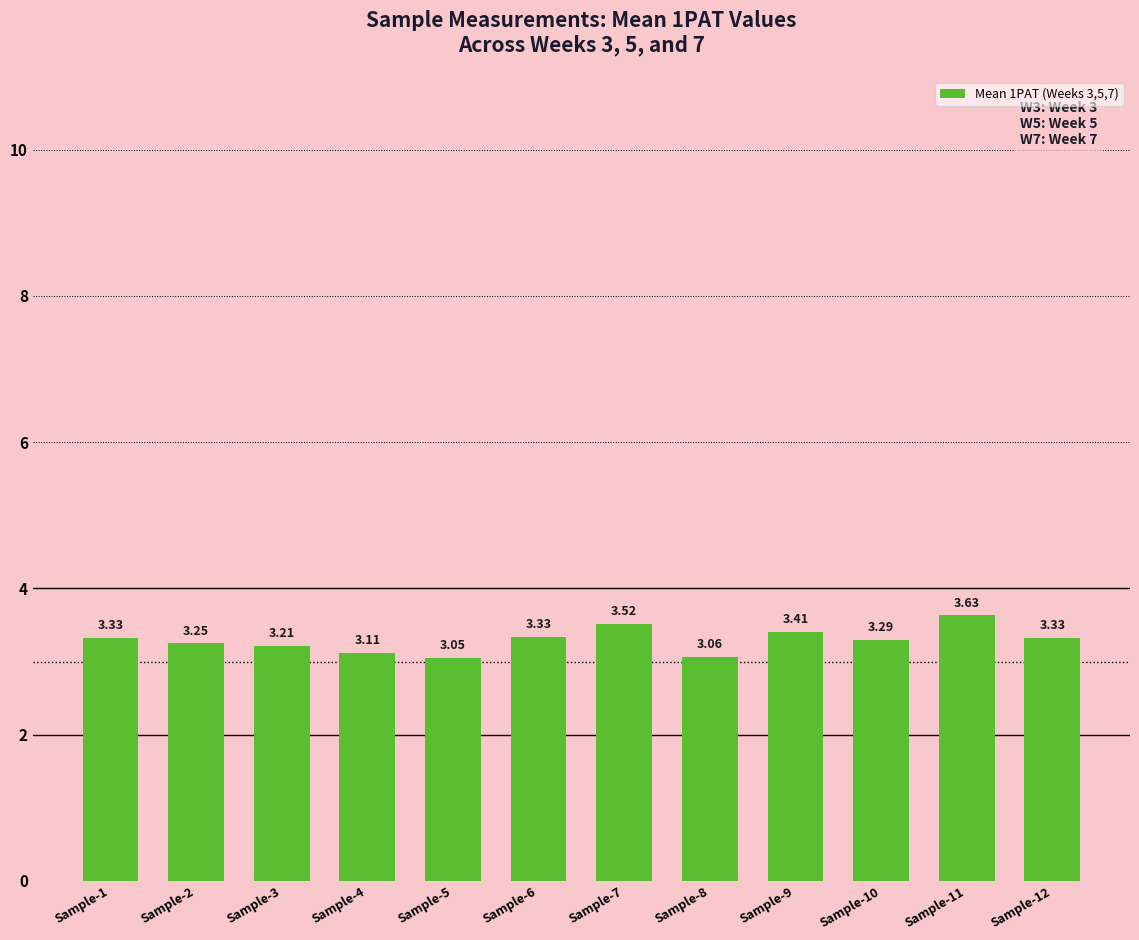

Approximately how many times larger is the value at Sample-6 compared to Sample-12?

1.0